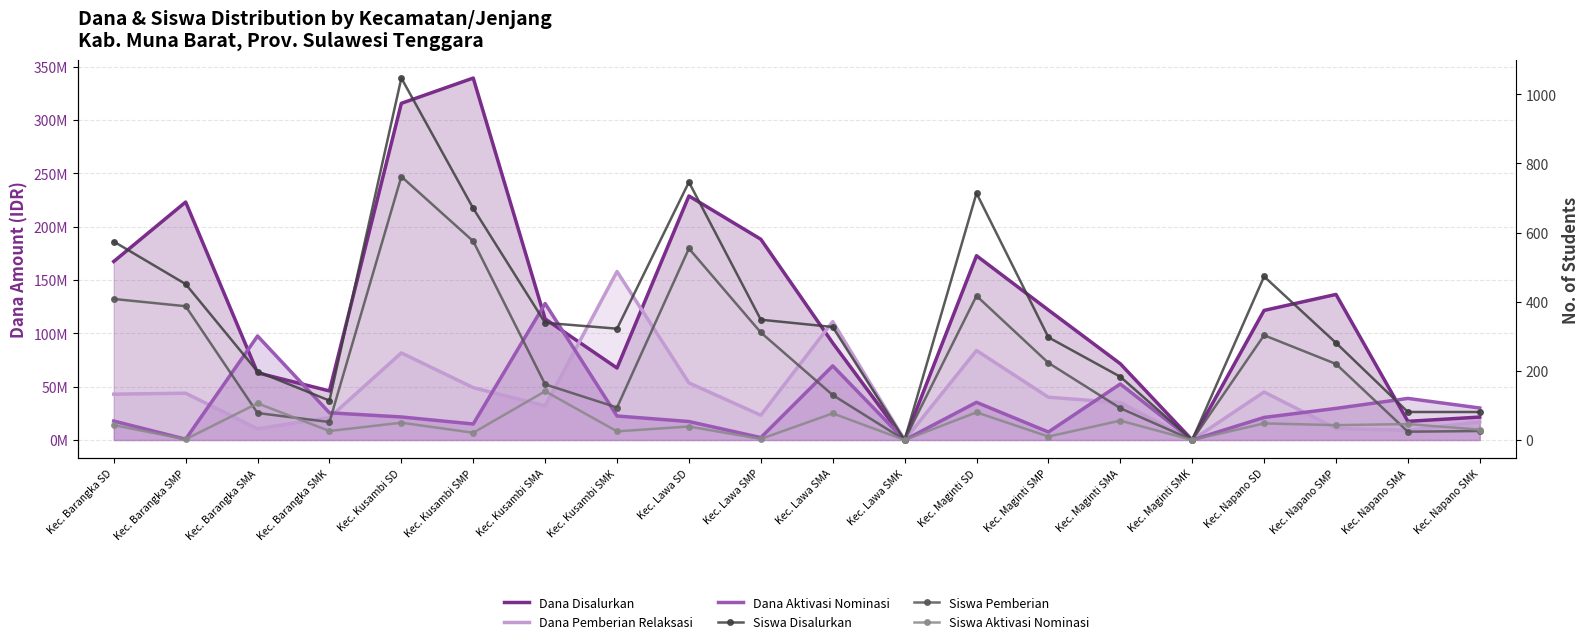

How many categories are shown in the chart?

20